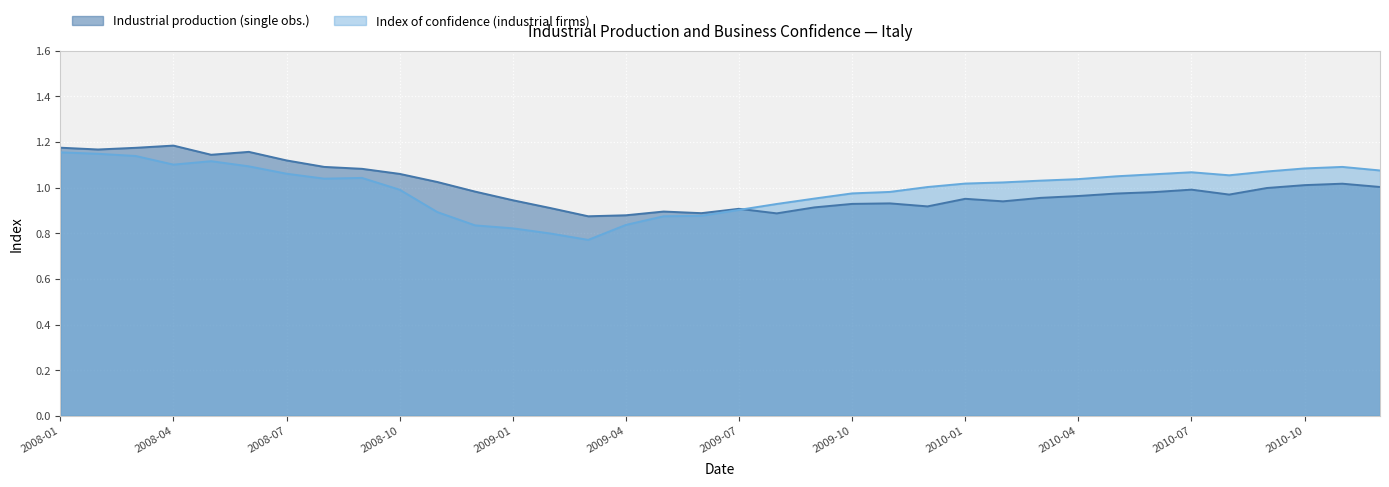

Rank the series at 2010-09 from lowest to highest value.

Industrial production (single obs.), Index of confidence (industrial firms)